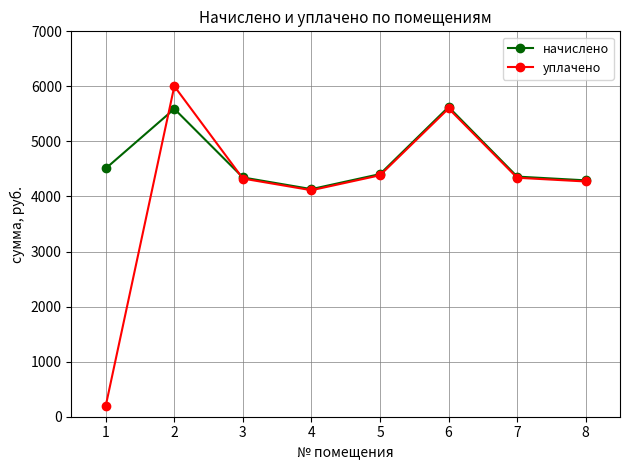

Is the value of начислено at 6 greater than the value of уплачено at 8?

Yes